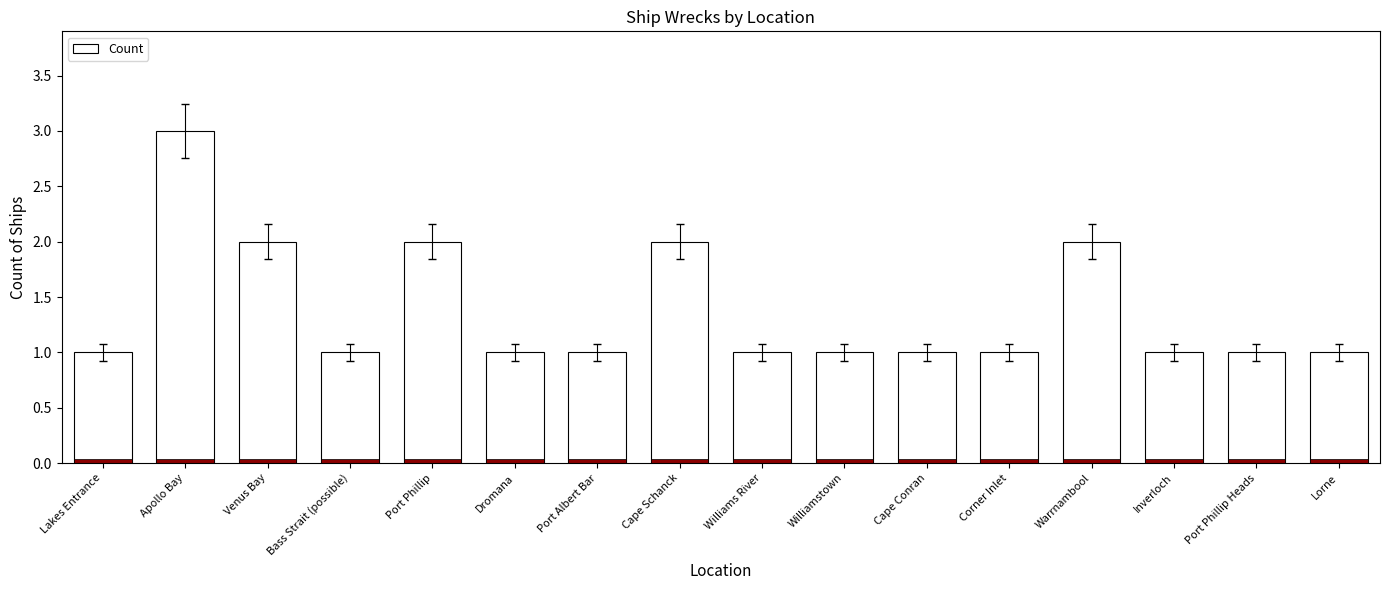

What is the maximum value shown in the chart?

3